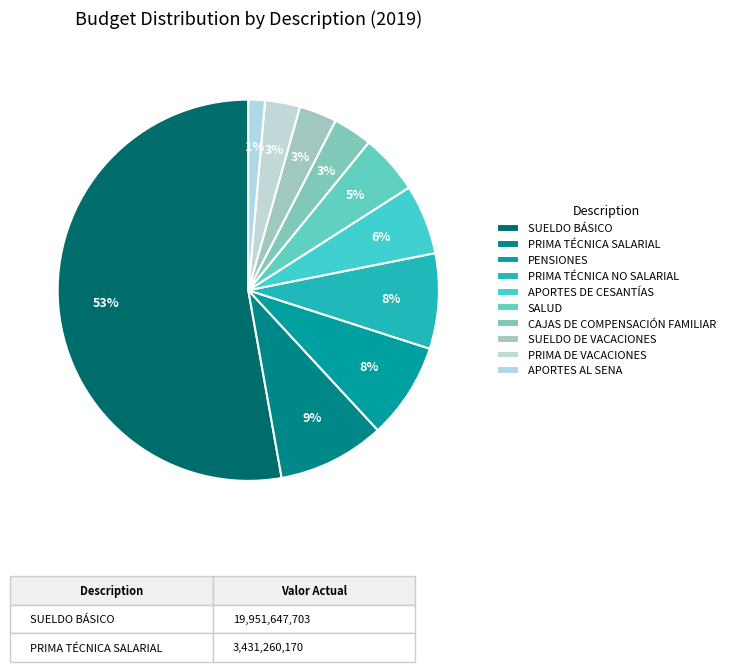

How many segments does this pie chart have?

10